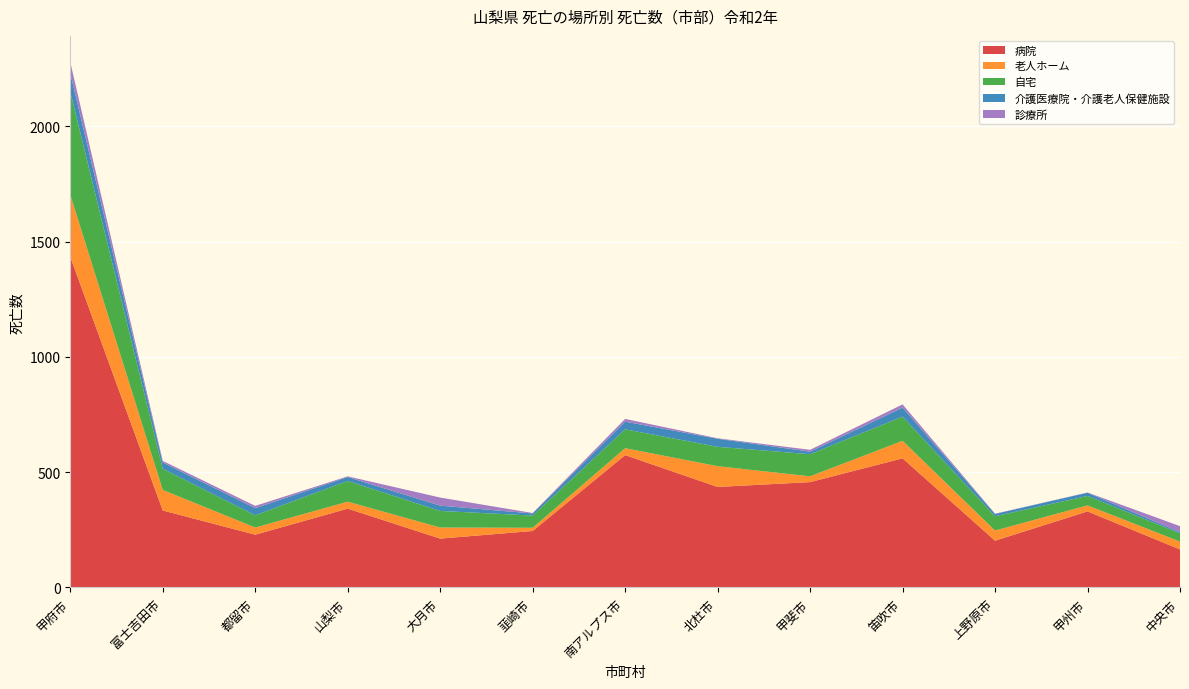

Reading right to left, extract all data points from this chart.

病院: 165	330	203	560	457	436	574	245	212	342	229	334	1434
老人ホーム: 34	26	44	76	25	90	30	14	48	30	31	89	269
自宅: 36	41	62	105	96	84	82	53	72	90	53	92	446
介護医療院・介護老人保健施設: 5	14	10	39	11	35	33	9	23	17	31	27	81
診療所: 26	1	1	14	8	2	12	2	35	3	10	7	48